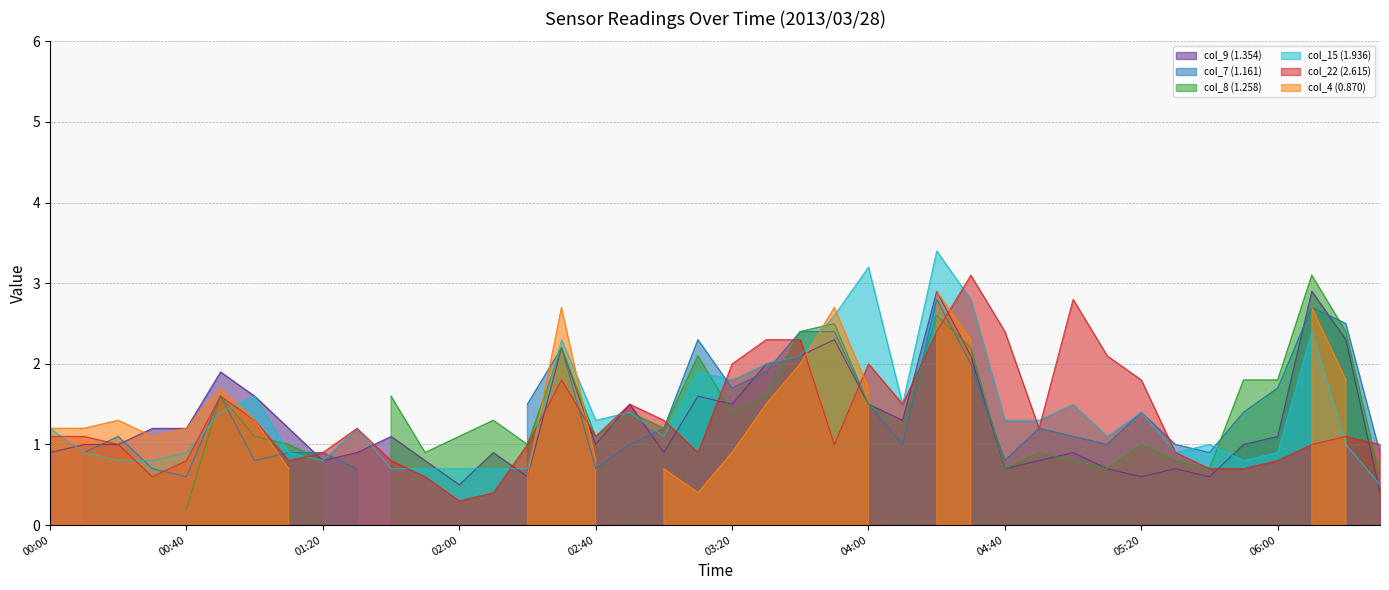

What is the average value of the col_22 (2.615) series?

1.3